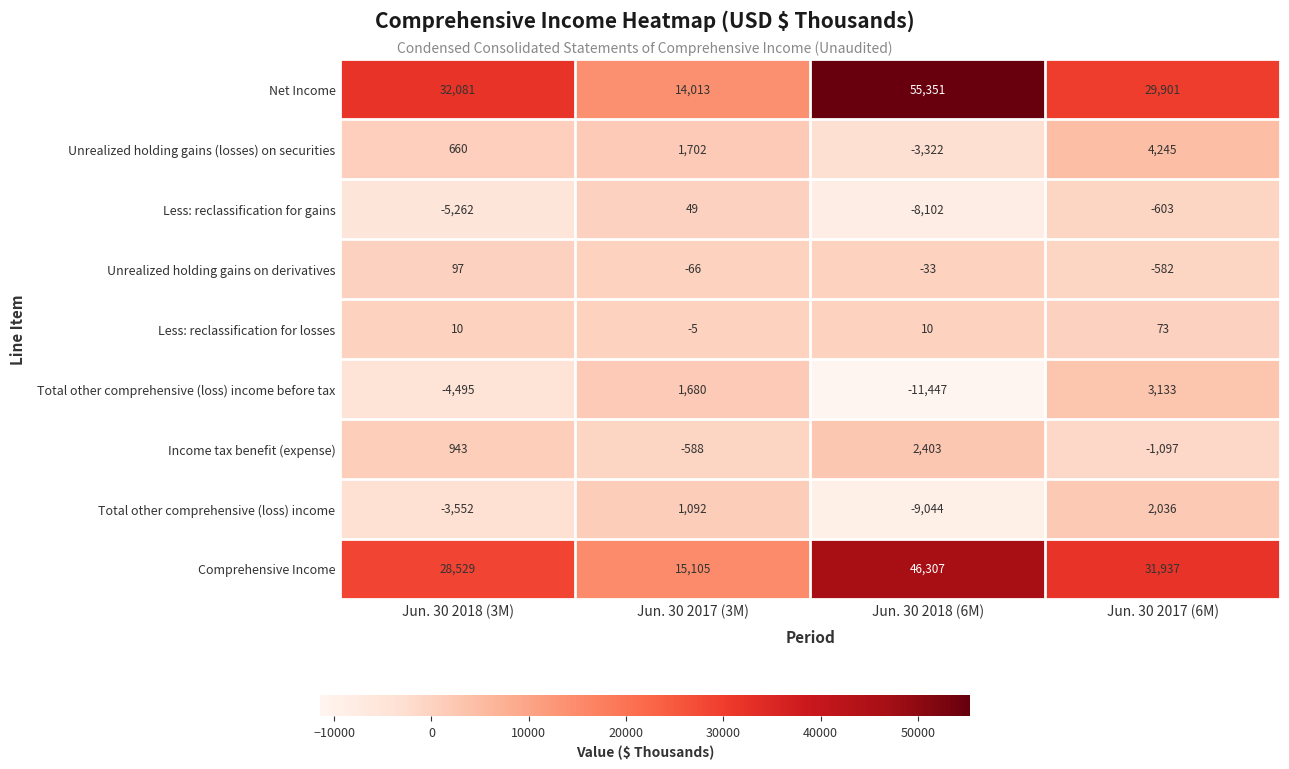

What is the maximum value shown in the chart?

55351